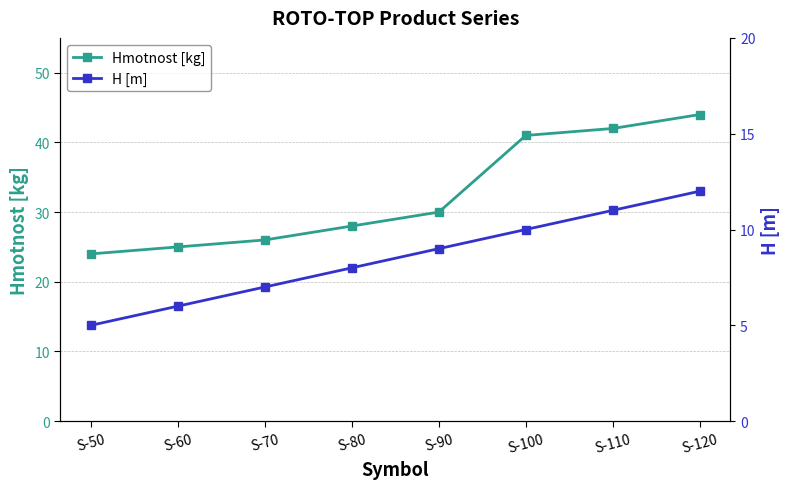

True or false: Hmotnost [kg] has a value of 41 at S-100.

True